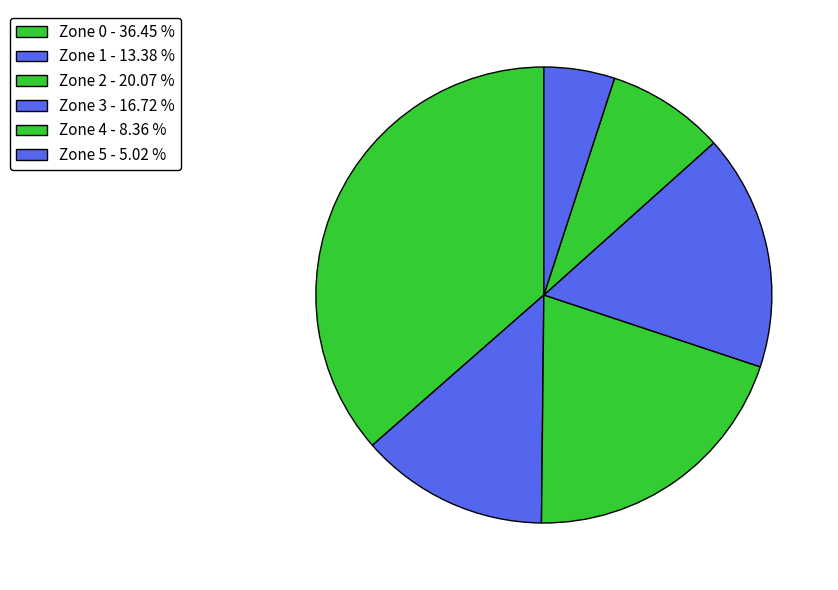

The Zone 3 slice represents 17% of the pie. True or false?

True